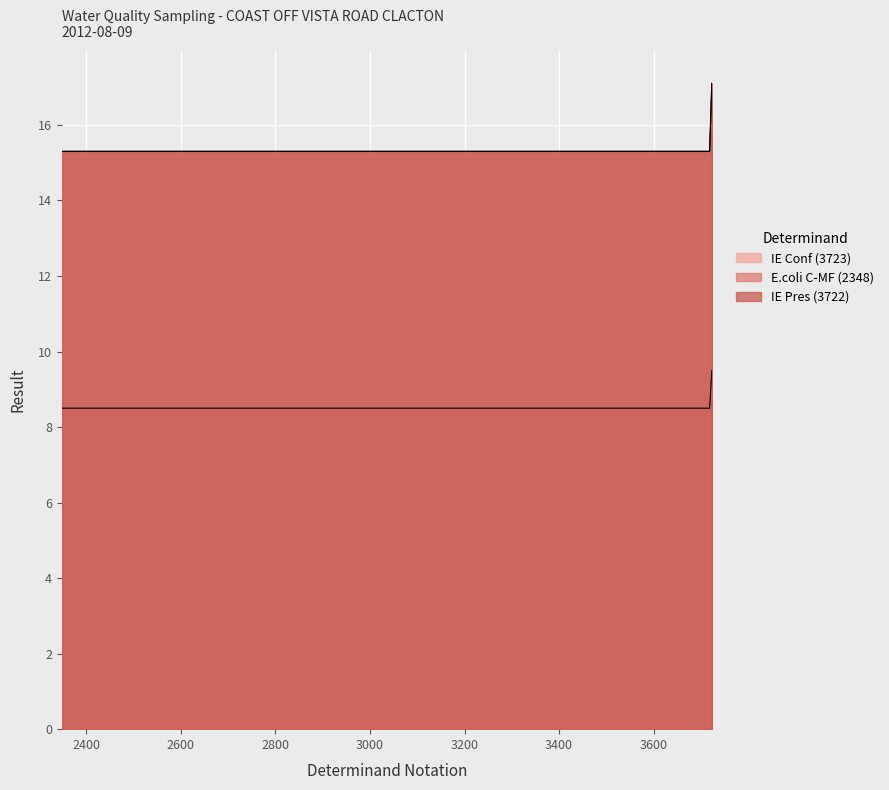

At which category is the sum across all series the highest?

3723